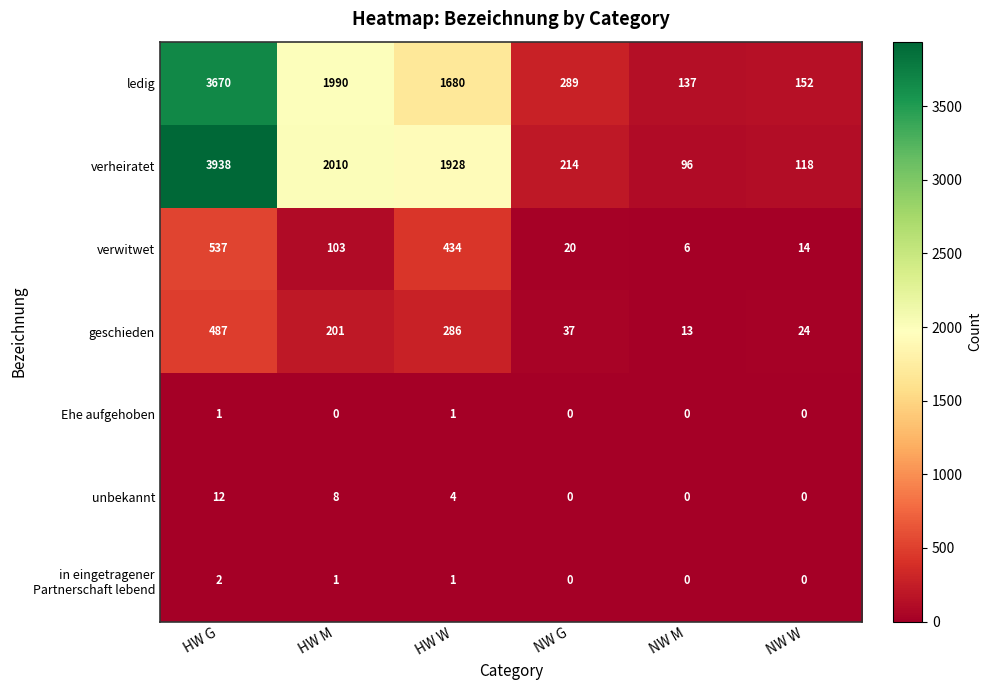

What is the approximate value of verheiratet at NW M, to the nearest 100?

100